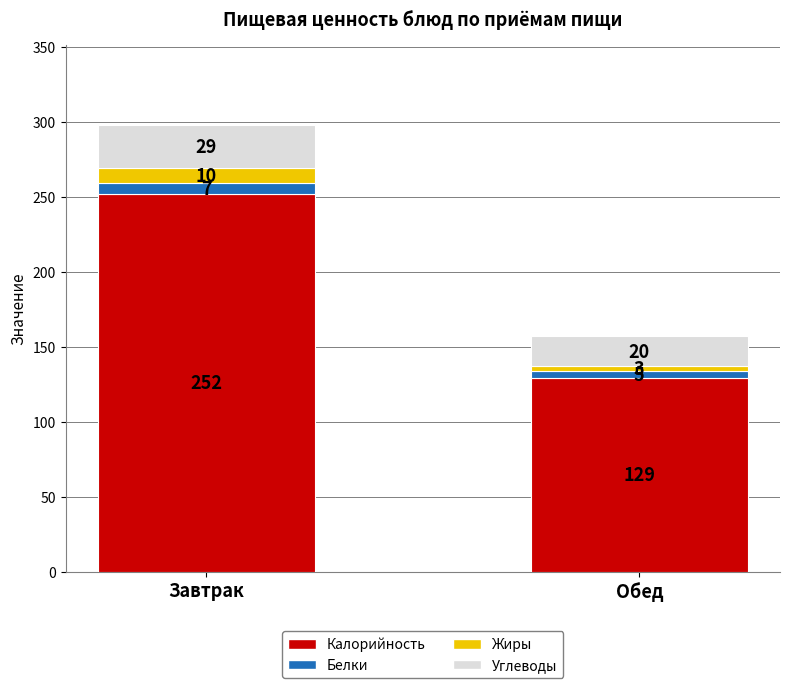

What is the minimum value for Калорийность?

129